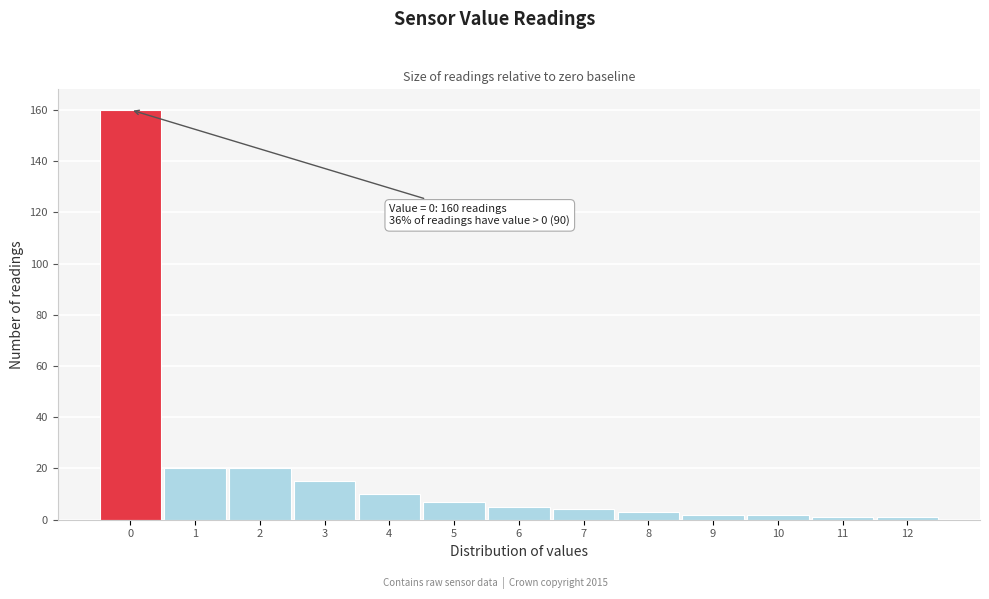

Which range on the x-axis has the tallest bar?

-0.5 to 0.5